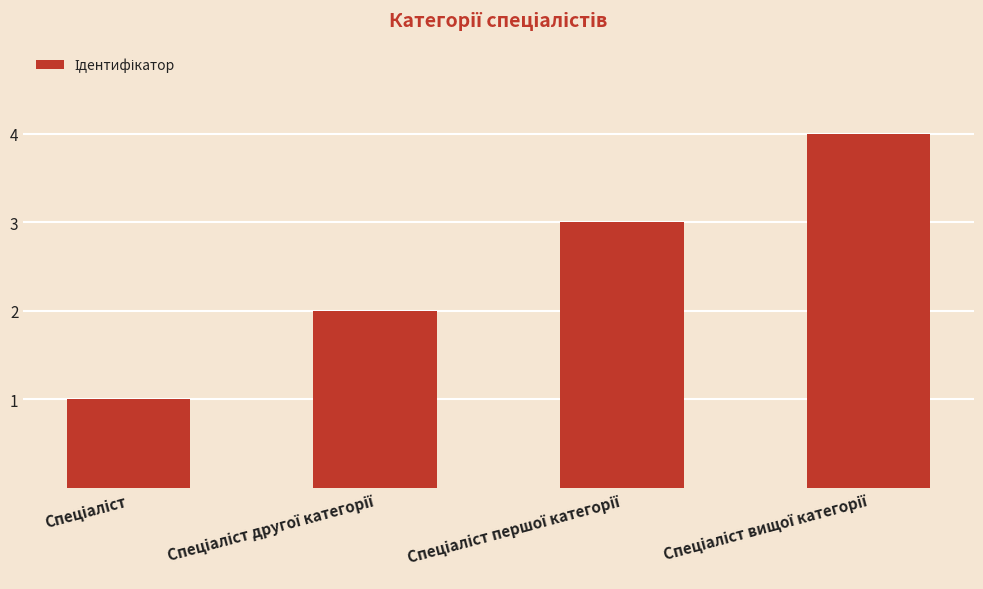

What is the sum of all values?

10